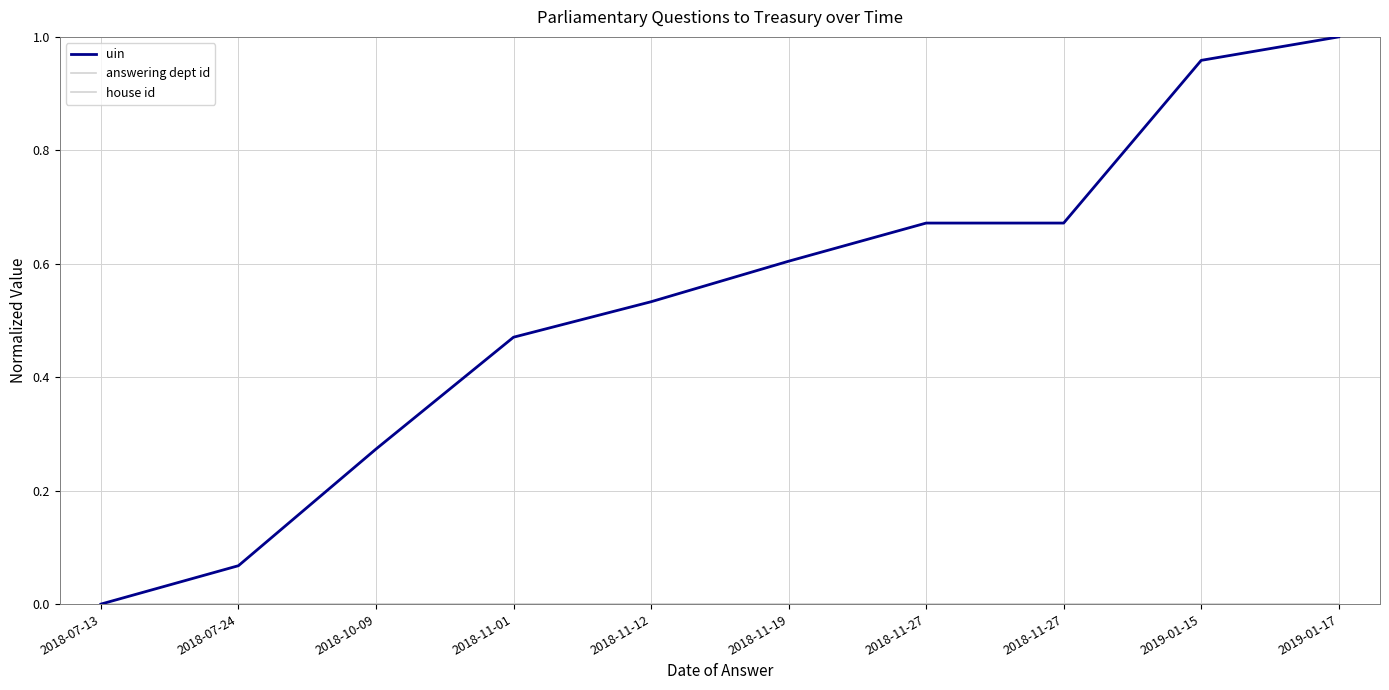

True or false: answering dept id has more than 0 points higher than both neighbors.

False